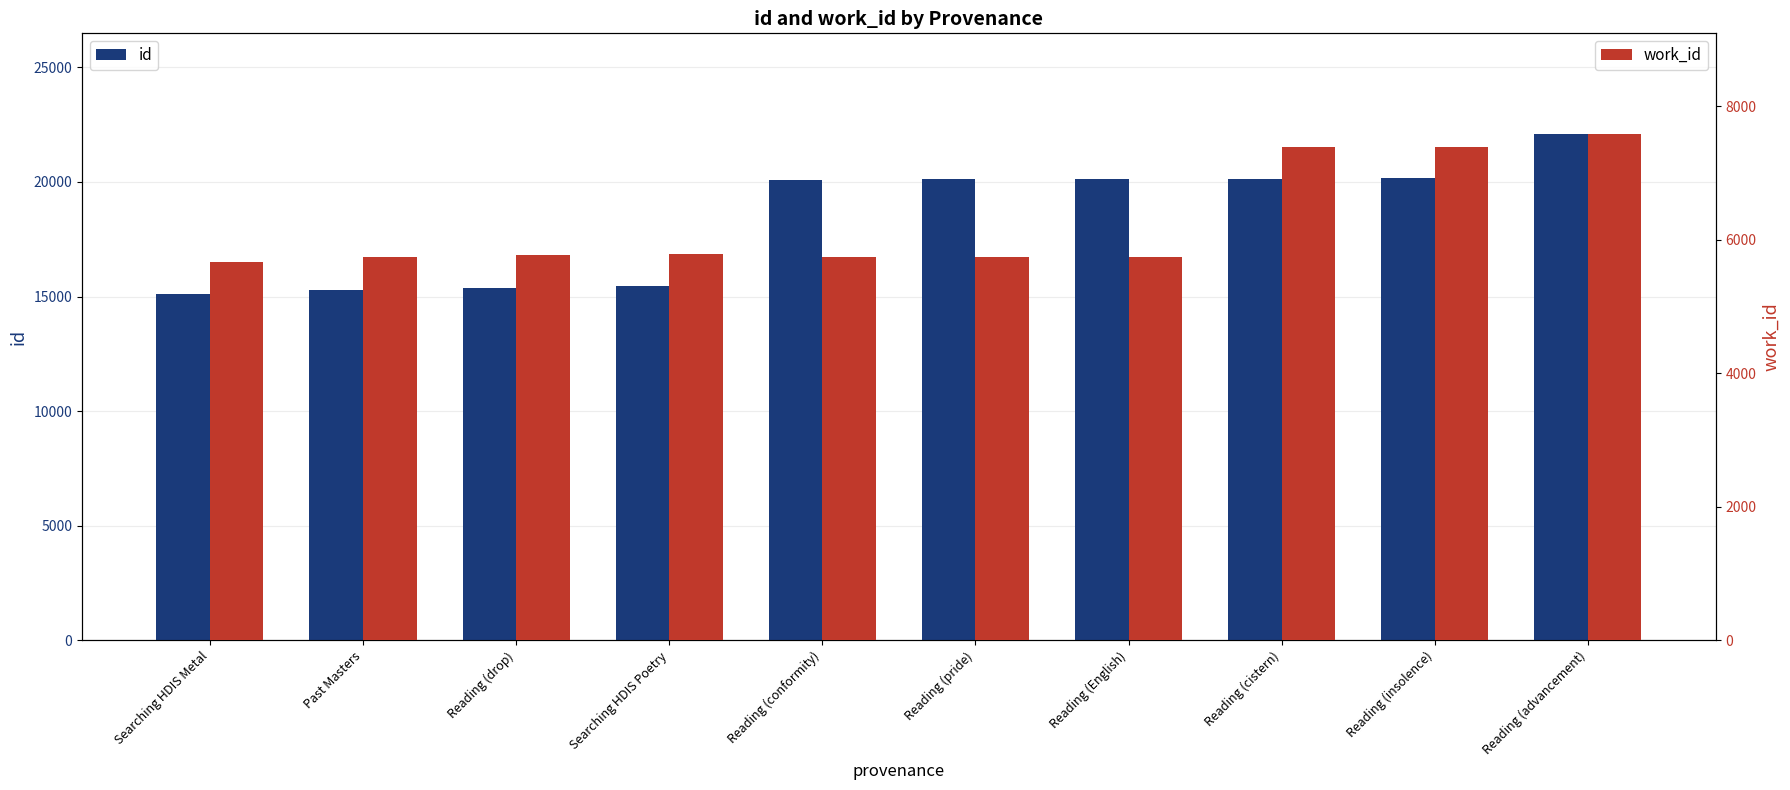

The id series shows 12309 at Reading (English). True or false?

False